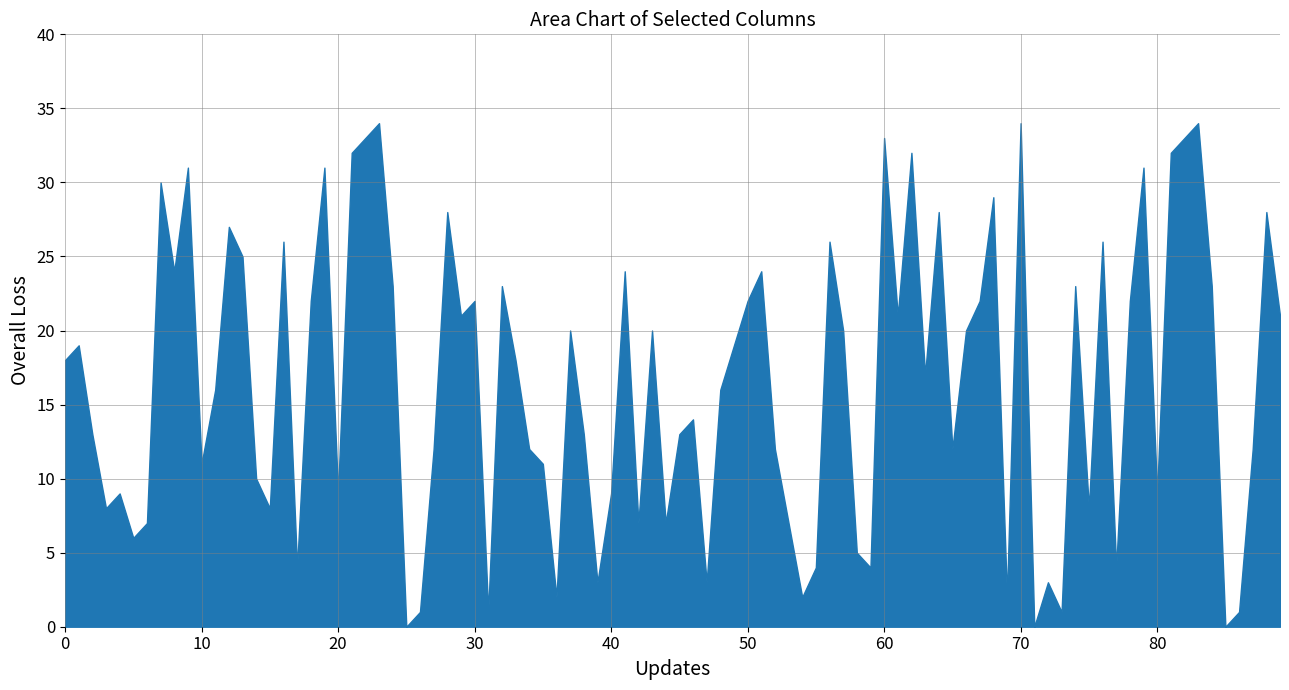

Is it true that the value at 20 is 15?

False